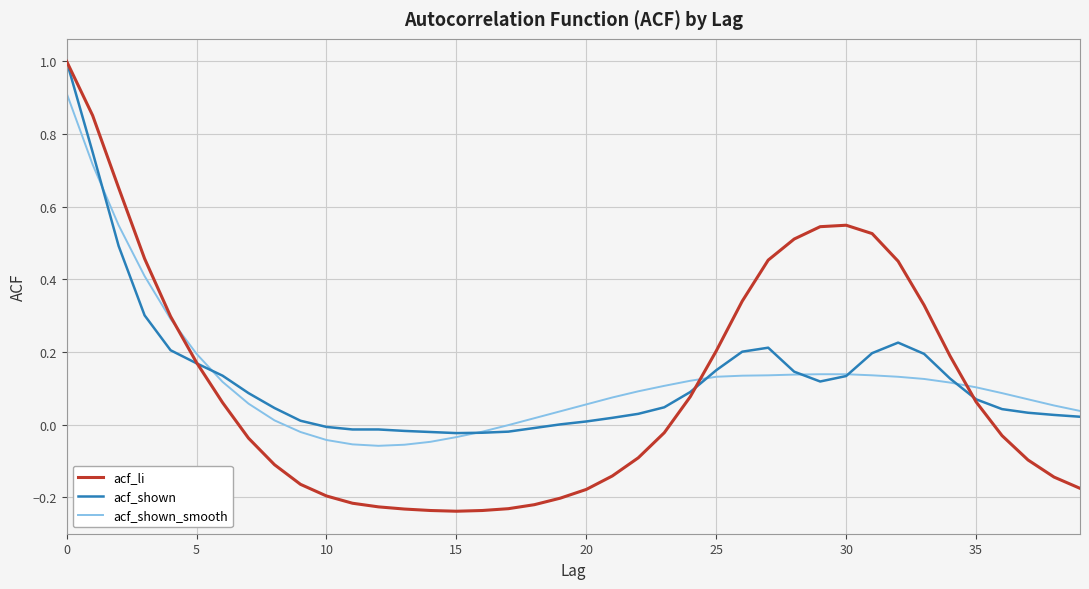

What is the greatest value displayed?

1.0